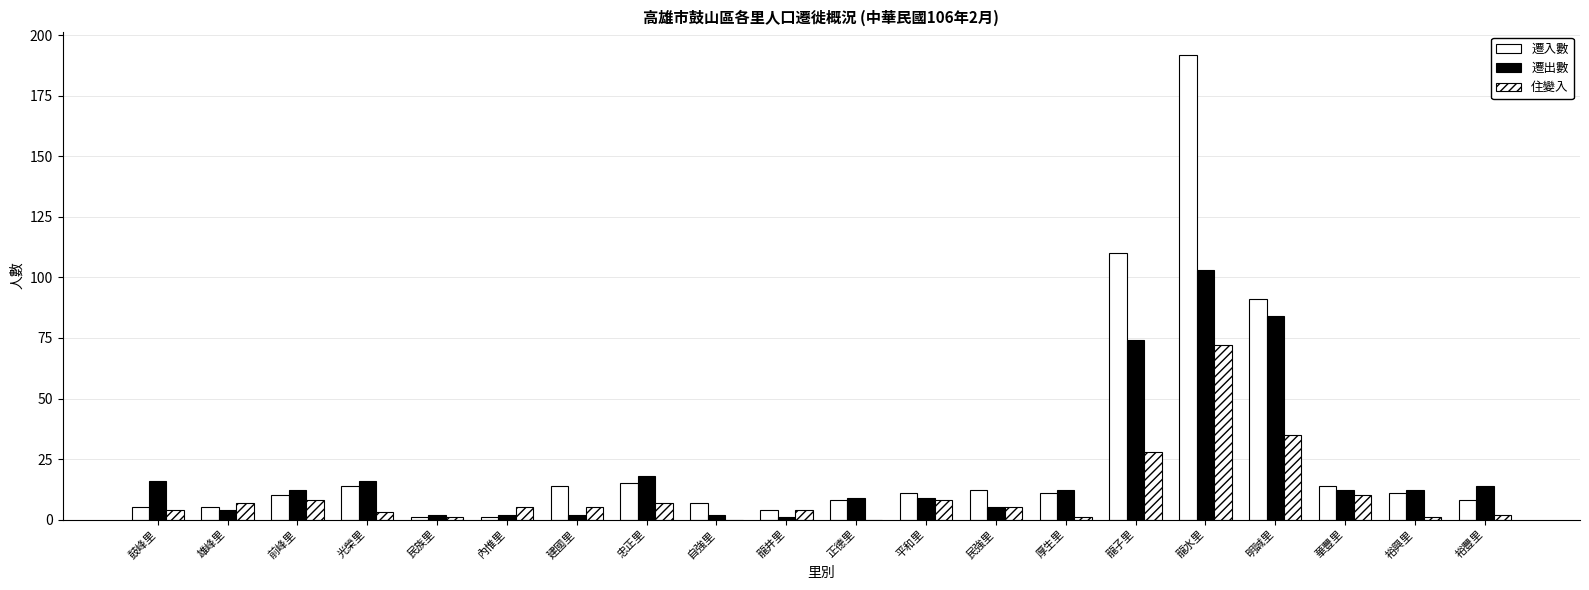

Reading left to right, list all the values displayed in this chart.

遷入數: 鼓峰里=5	雄峰里=5	前峰里=10	光榮里=14	民族里=1	內惟里=1	建國里=14	忠正里=15	自強里=7	龍井里=4	正德里=8	平和里=11	民強里=12	厚生里=11	龍子里=110	龍水里=192	明誠里=91	華豐里=14	裕興里=11	裕豐里=8
遷出數: 鼓峰里=16	雄峰里=4	前峰里=12	光榮里=16	民族里=2	內惟里=2	建國里=2	忠正里=18	自強里=2	龍井里=1	正德里=9	平和里=9	民強里=5	厚生里=12	龍子里=74	龍水里=103	明誠里=84	華豐里=12	裕興里=12	裕豐里=14
住變入: 鼓峰里=4	雄峰里=7	前峰里=8	光榮里=3	民族里=1	內惟里=5	建國里=5	忠正里=7	自強里=0	龍井里=4	正德里=0	平和里=8	民強里=5	厚生里=1	龍子里=28	龍水里=72	明誠里=35	華豐里=10	裕興里=1	裕豐里=2